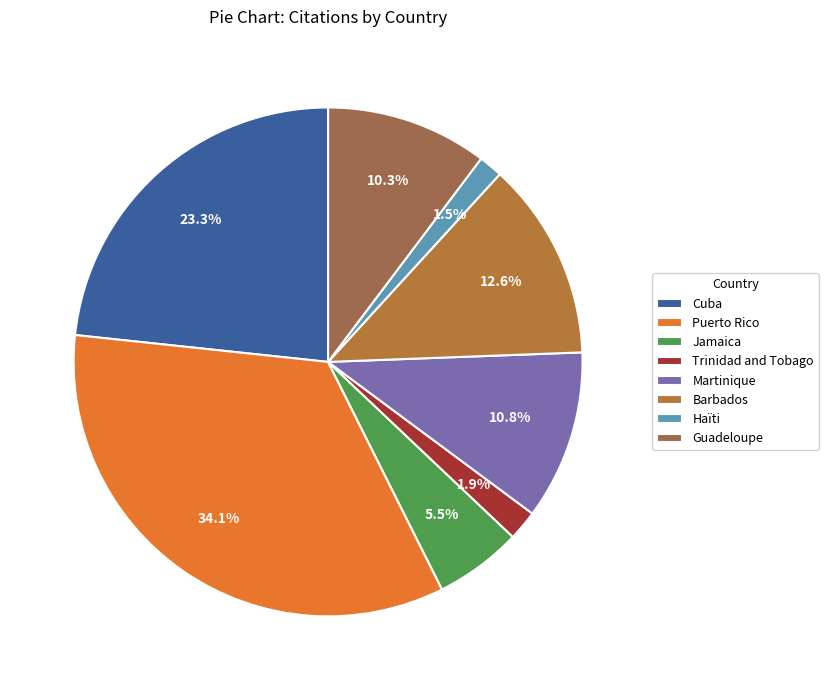

To the nearest percent, what is the difference between the largest and smallest slice percentages?

33%